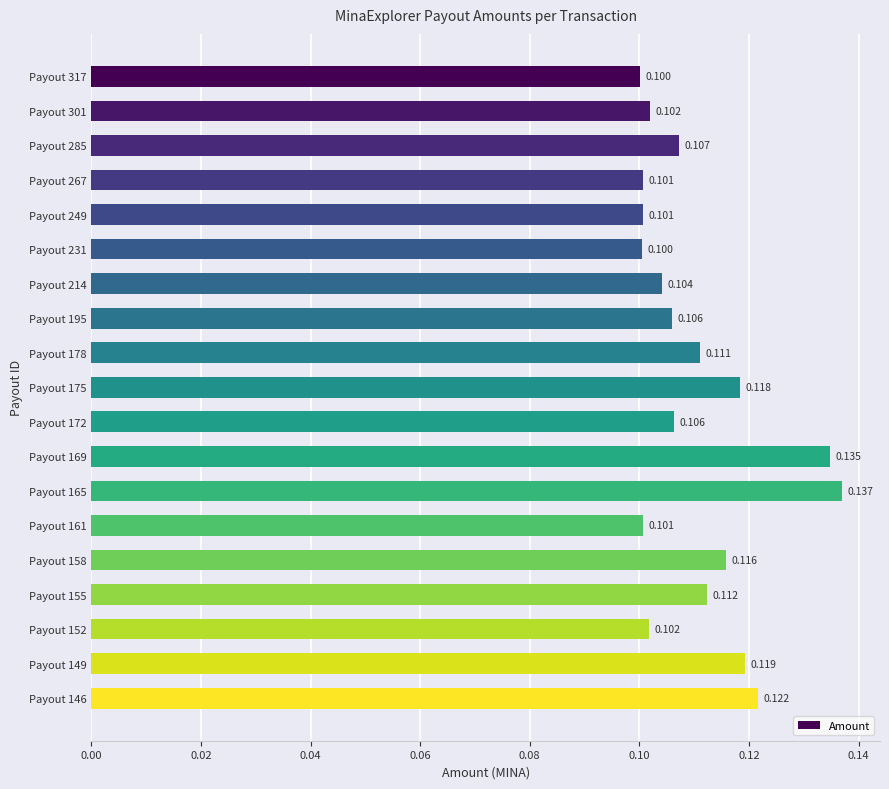

How many data points does each series have?

19